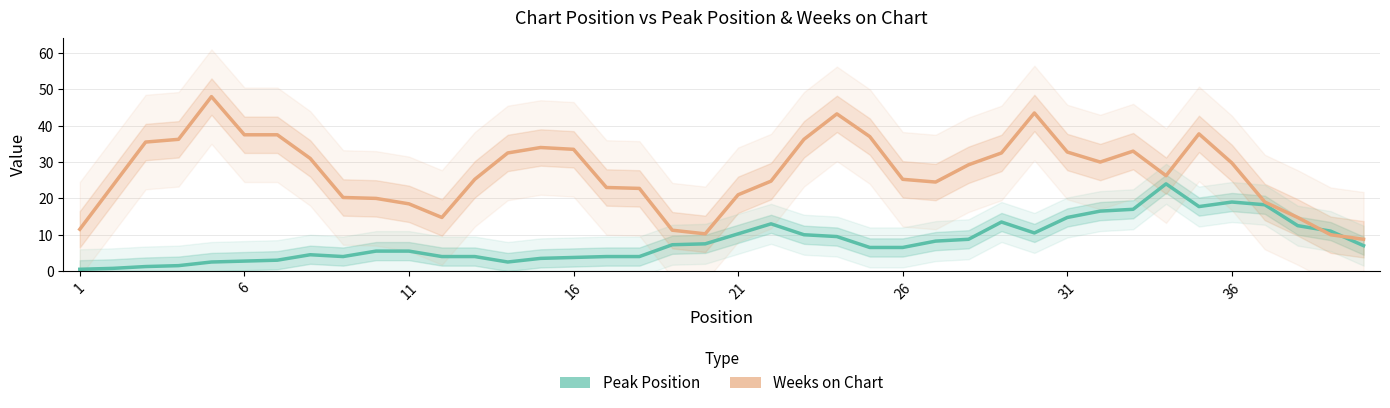

How many lines are shown in the chart?

2